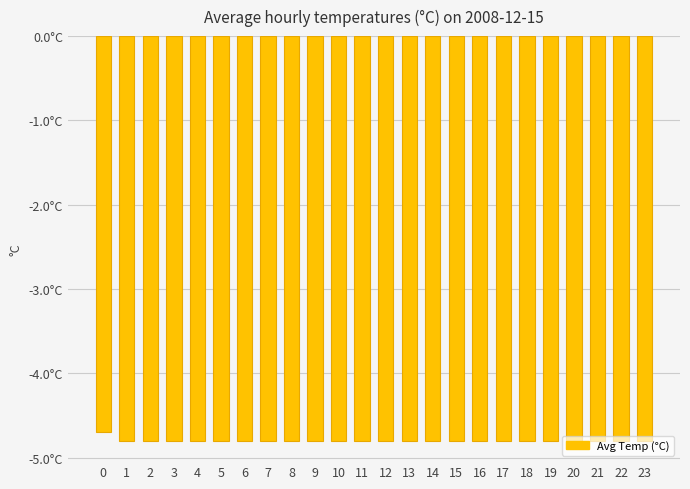

Rank the categories by value from lowest to highest.

1, 2, 3, 4, 5, 6, 7, 8, 9, 10, 11, 12, 13, 14, 15, 16, 17, 18, 19, 20, 21, 22, 23, 0